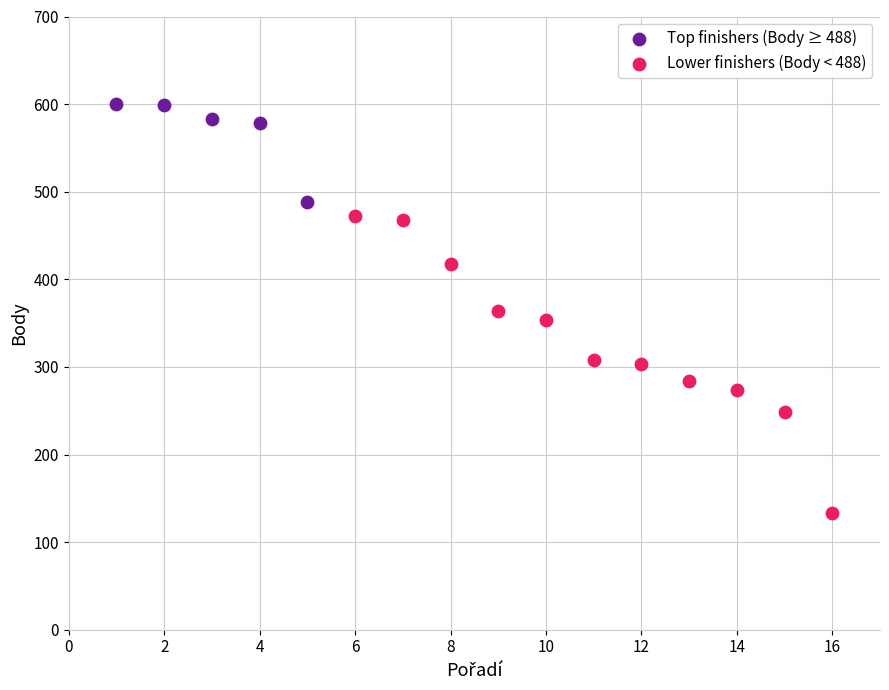

Which series has the largest Y range (max minus min)?

Lower finishers (Body < 488)